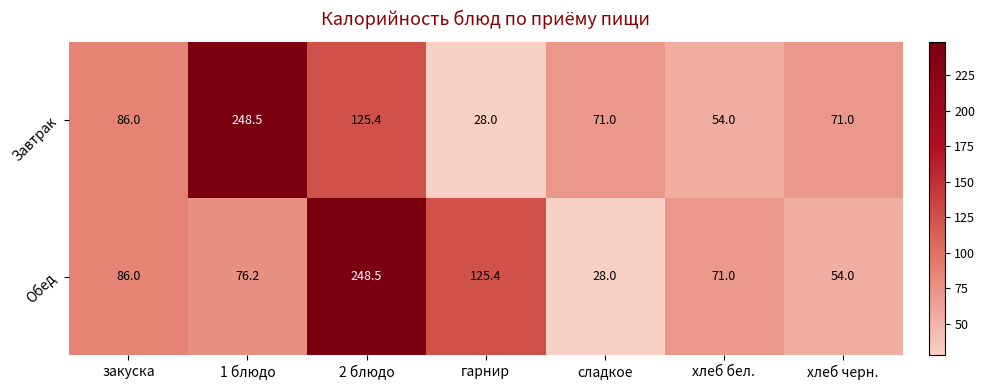

How many values in the Обед series exceed 76?

4